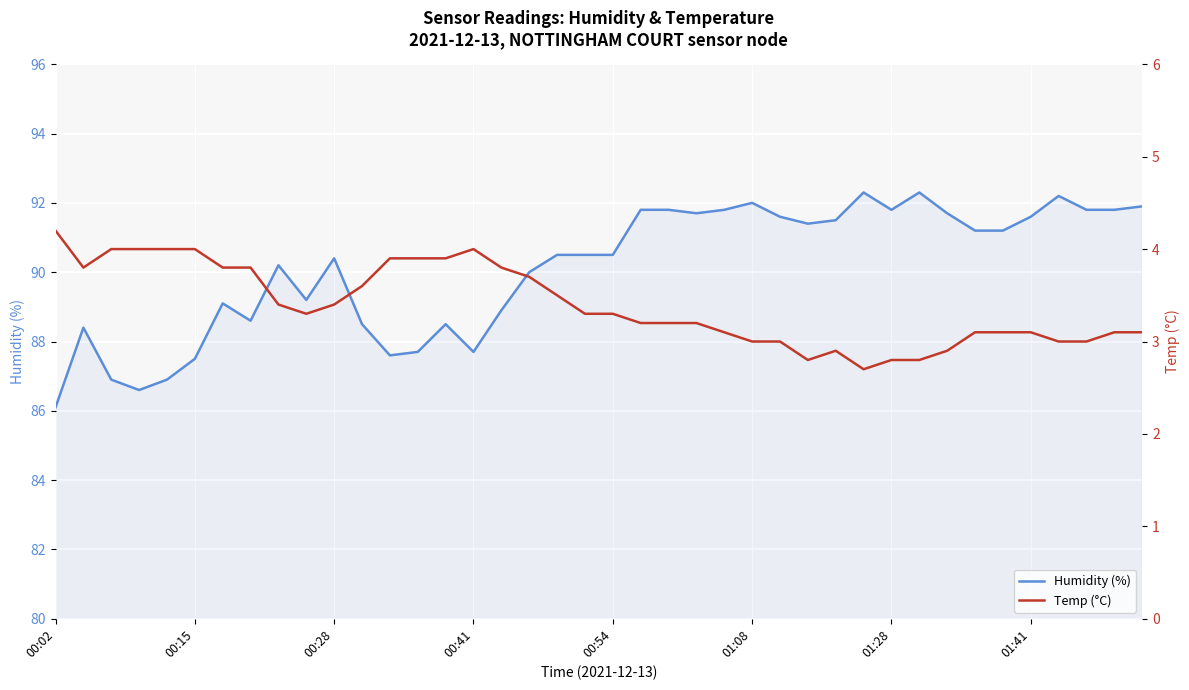

True or false: Humidity (%) and Temp (°C) intersect in this chart.

False